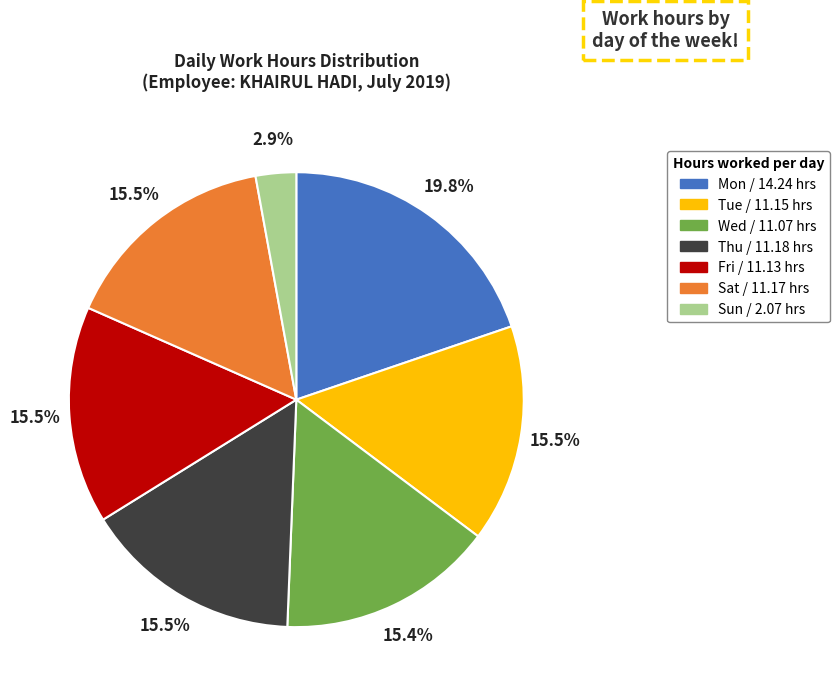

Combined, what portion of the pie is Sat and Wed?

30.9%